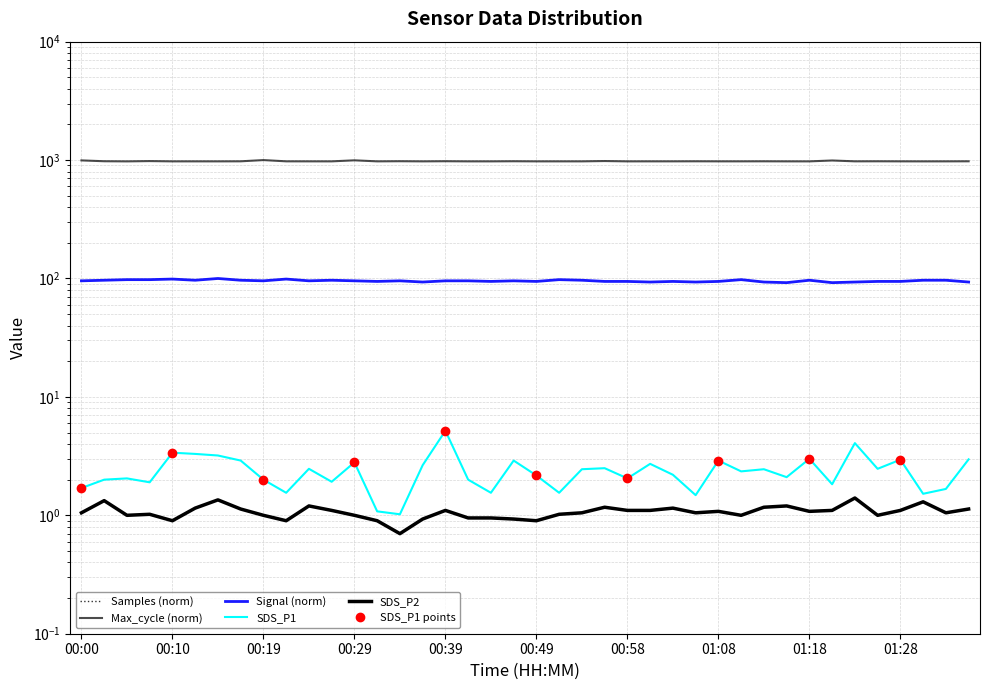

What is the minimum value for Signal?

92.2